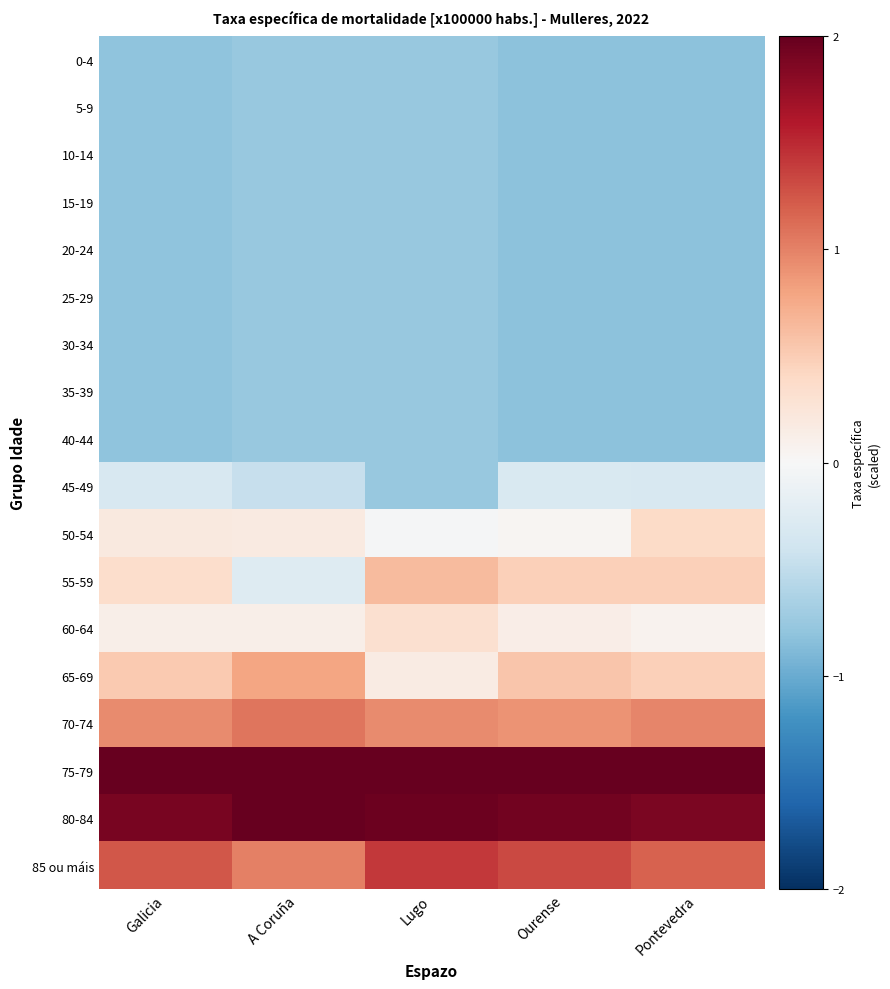

Reading left to right, transcribe all the data shown in this chart.

0-4: Galicia=-0.8	A Coruña=-0.8	Lugo=-0.8	Ourense=-0.8	Pontevedra=-0.8
5-9: Galicia=-0.8	A Coruña=-0.8	Lugo=-0.8	Ourense=-0.8	Pontevedra=-0.8
10-14: Galicia=-0.8	A Coruña=-0.8	Lugo=-0.8	Ourense=-0.8	Pontevedra=-0.8
15-19: Galicia=-0.8	A Coruña=-0.8	Lugo=-0.8	Ourense=-0.8	Pontevedra=-0.8
20-24: Galicia=-0.8	A Coruña=-0.8	Lugo=-0.8	Ourense=-0.8	Pontevedra=-0.8
25-29: Galicia=-0.8	A Coruña=-0.8	Lugo=-0.8	Ourense=-0.8	Pontevedra=-0.8
30-34: Galicia=-0.8	A Coruña=-0.8	Lugo=-0.8	Ourense=-0.8	Pontevedra=-0.8
35-39: Galicia=-0.8	A Coruña=-0.8	Lugo=-0.8	Ourense=-0.8	Pontevedra=-0.8
40-44: Galicia=-0.8	A Coruña=-0.8	Lugo=-0.8	Ourense=-0.8	Pontevedra=-0.8
45-49: Galicia=-0.3	A Coruña=-0.5	Lugo=-0.8	Ourense=-0.3	Pontevedra=-0.3
50-54: Galicia=0.2	A Coruña=0.2	Lugo=-0.0	Ourense=0.0	Pontevedra=0.4
55-59: Galicia=0.3	A Coruña=-0.3	Lugo=0.6	Ourense=0.5	Pontevedra=0.5
60-64: Galicia=0.1	A Coruña=0.1	Lugo=0.3	Ourense=0.1	Pontevedra=0.1
65-69: Galicia=0.5	A Coruña=0.8	Lugo=0.2	Ourense=0.6	Pontevedra=0.5
70-74: Galicia=0.9	A Coruña=1.1	Lugo=1.0	Ourense=0.9	Pontevedra=1.0
75-79: Galicia=2.3	A Coruña=2.3	Lugo=2.2	Ourense=2.3	Pontevedra=2.3
80-84: Galicia=1.9	A Coruña=2.1	Lugo=2.0	Ourense=1.9	Pontevedra=1.9
85 ou máis: Galicia=1.2	A Coruña=1.0	Lugo=1.4	Ourense=1.3	Pontevedra=1.2